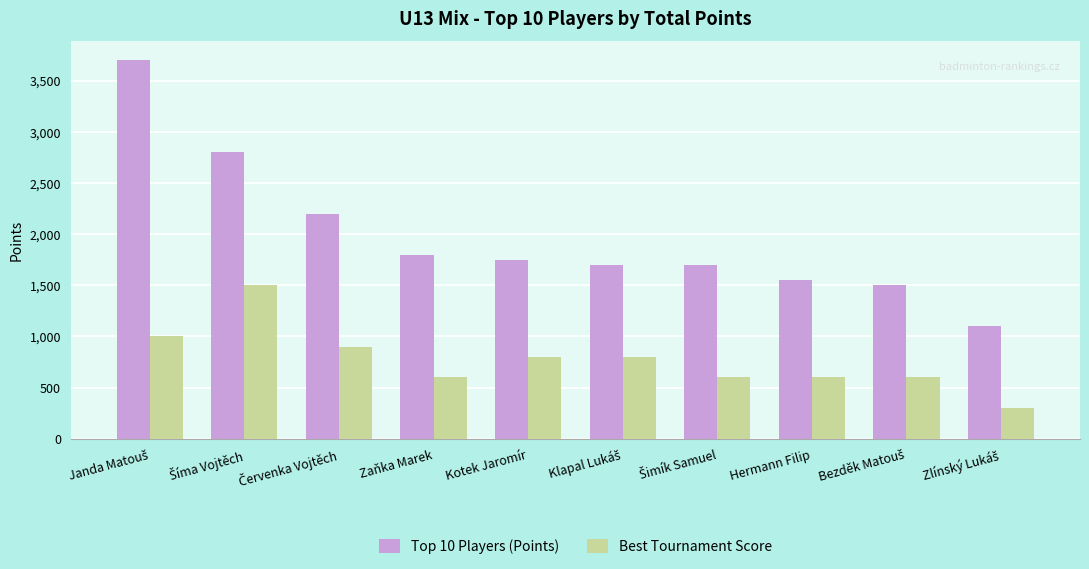

What is the greatest value displayed?

3700